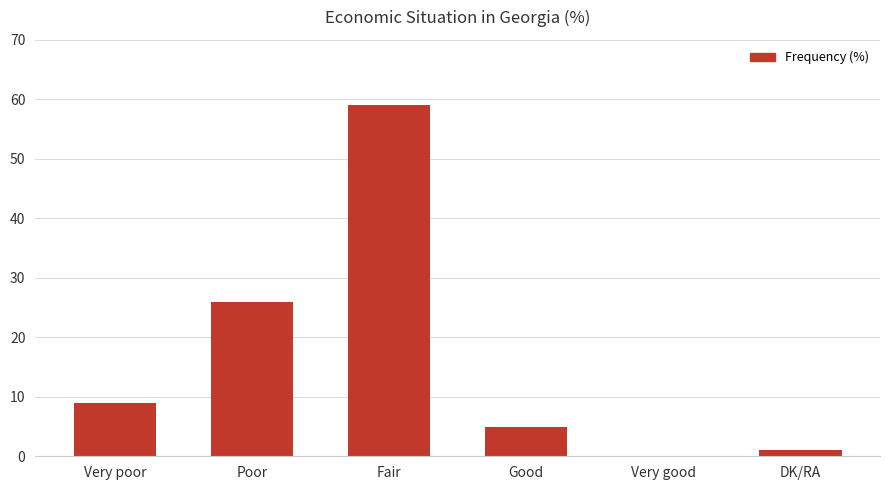

Is it true that the value at Very poor is 6?

False